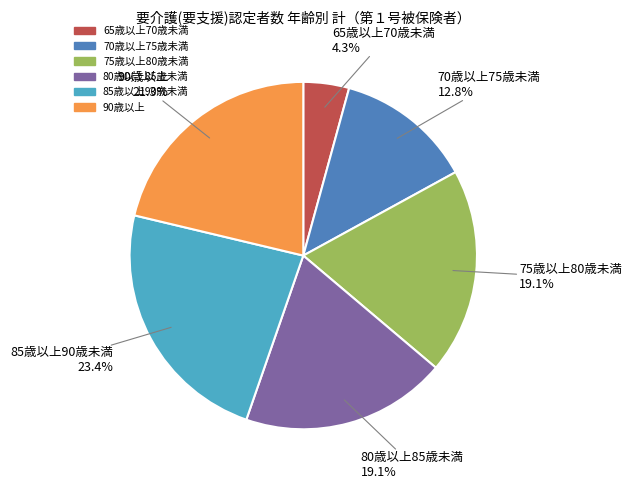

Which category has the biggest portion of the pie?

85歳以上90歳未満